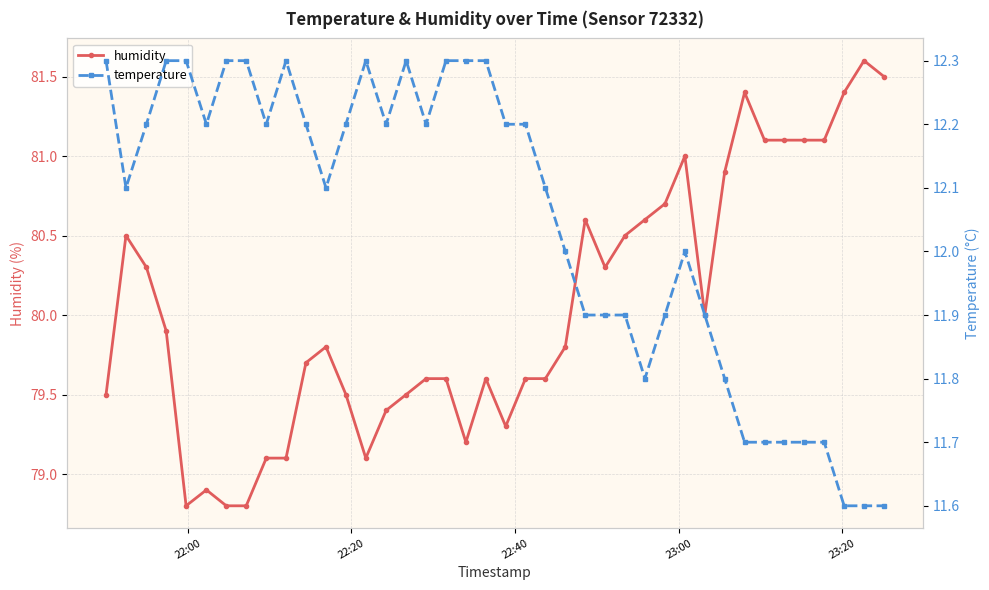

What is the value of the humidity point at the 17th from the left?

79.6